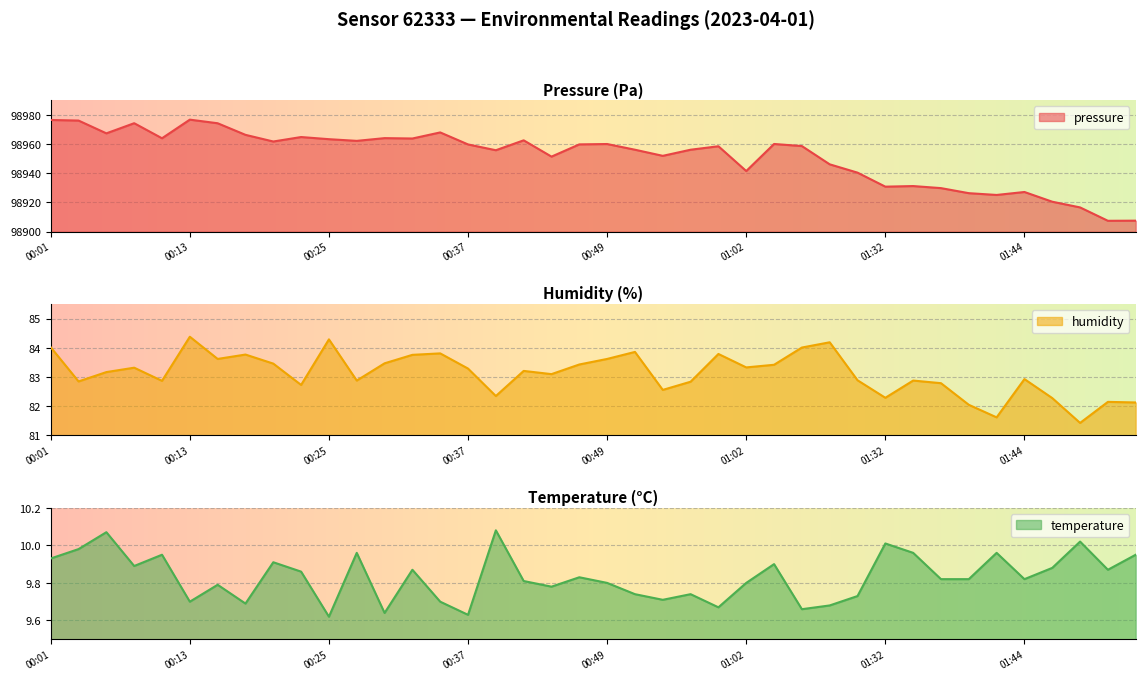

Between 01:49 and 00:35, which is larger?

00:35